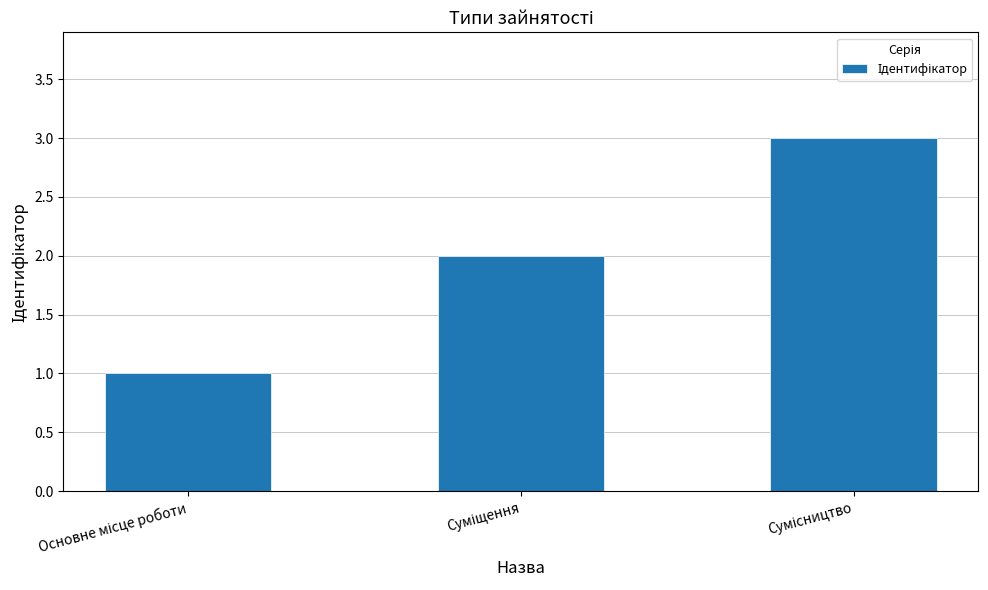

Does the chart contain any negative values?

No